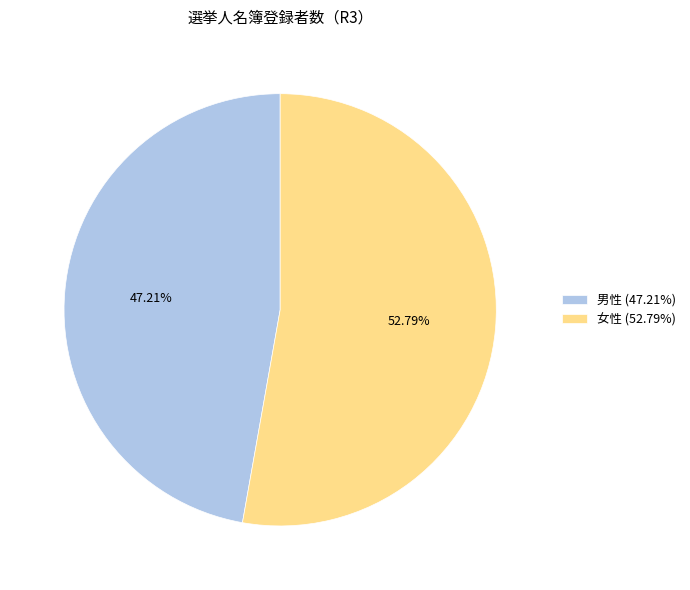

How much of the chart is everything except 女性?

47.2%